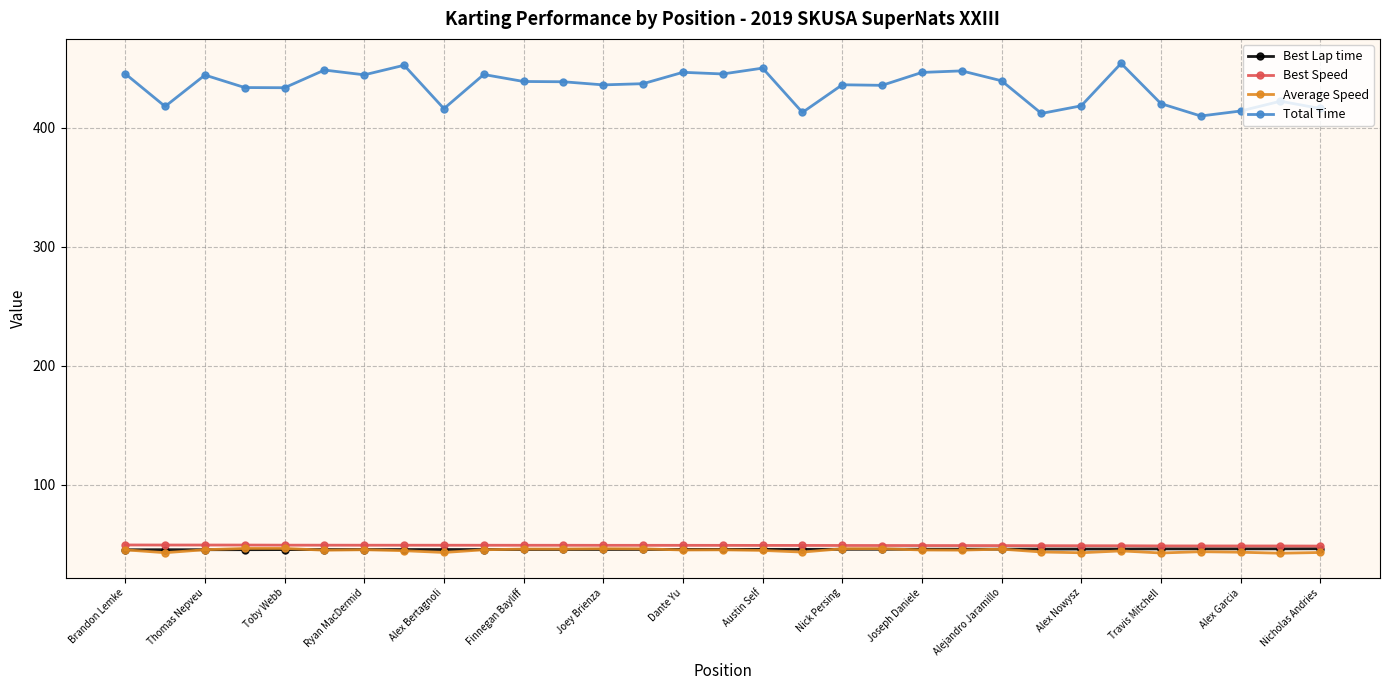

What is the highest value of the Average Speed series?

46.5